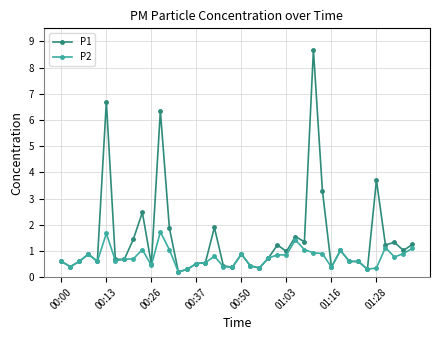

Rank the series by their average value, from lowest to highest.

P2, P1